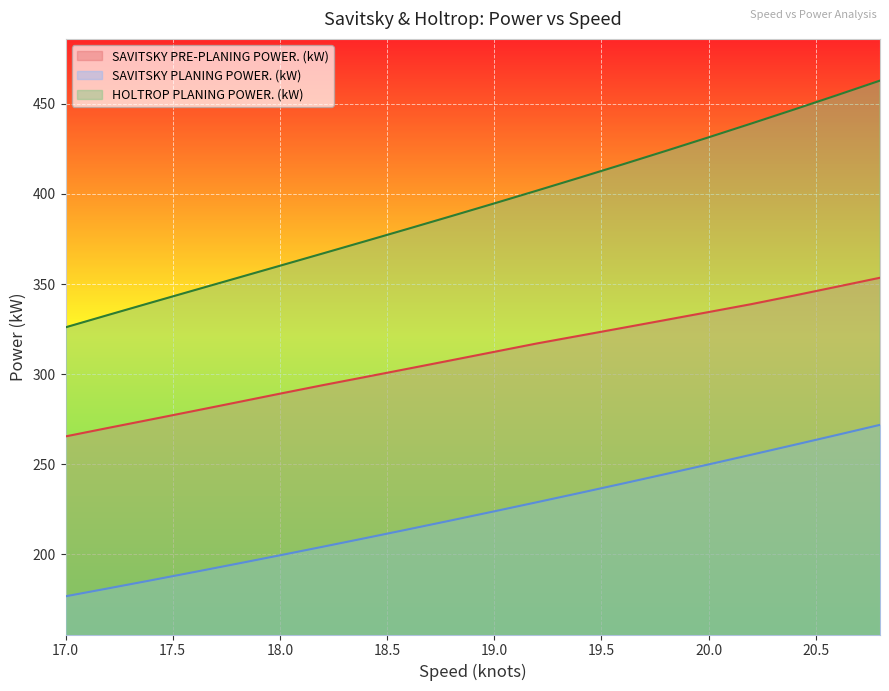

Which category has the lowest value in the SAVITSKY PLANING POWER. (kW) series?

17.0